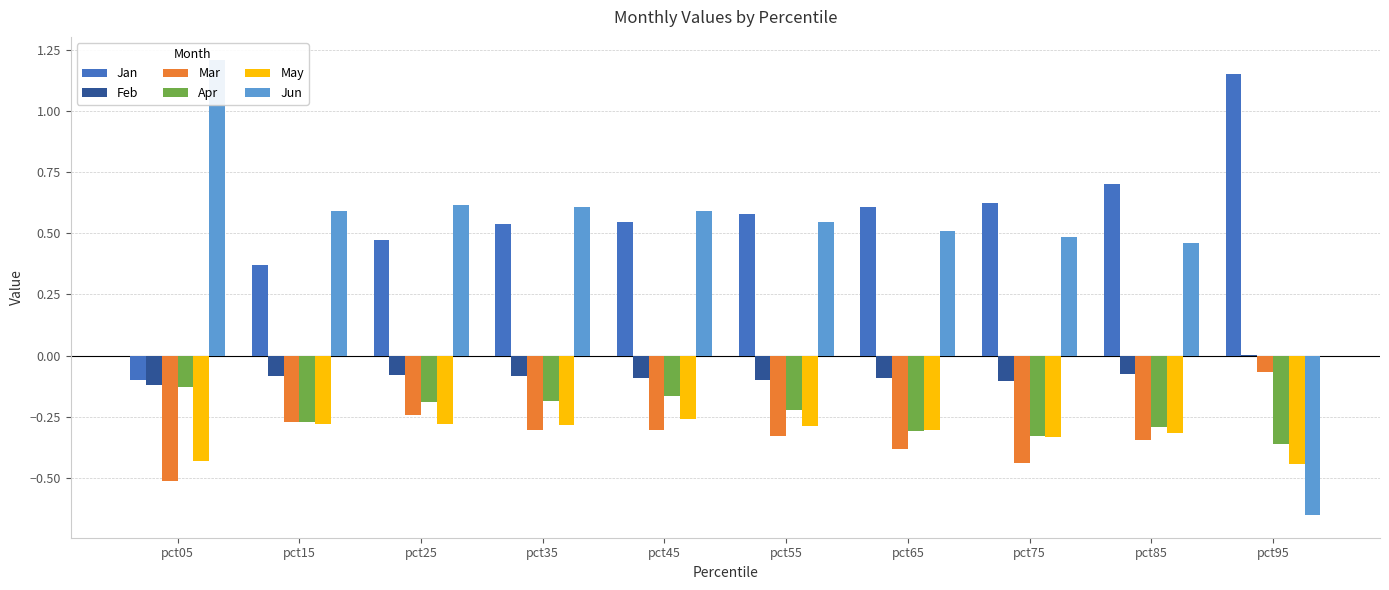

Read the May value at pct35.

-0.3